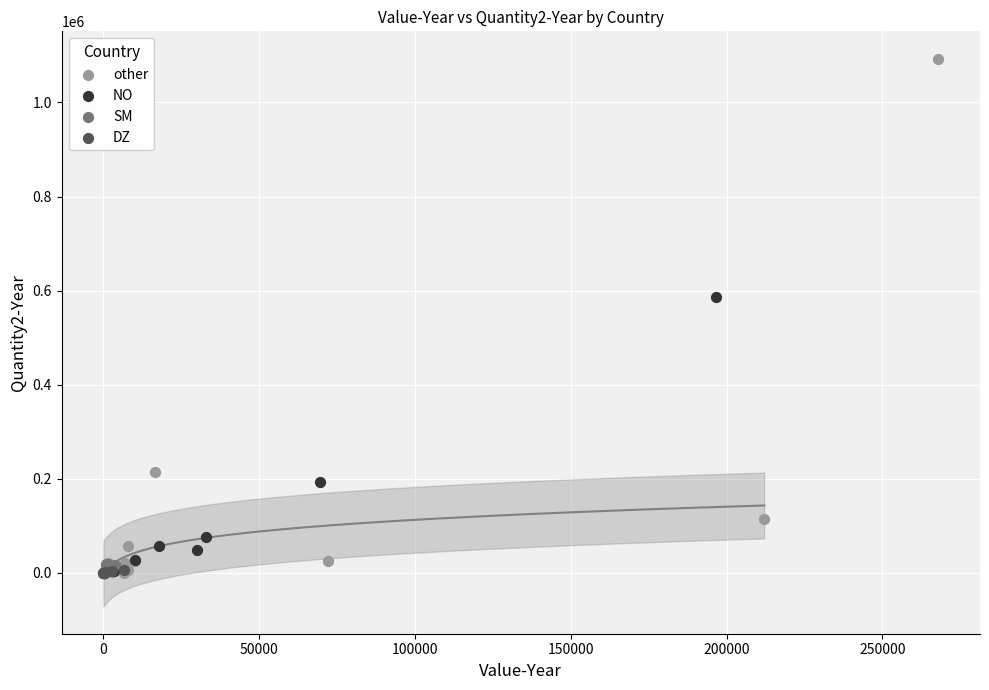

Which series contains the highest Y value?

other